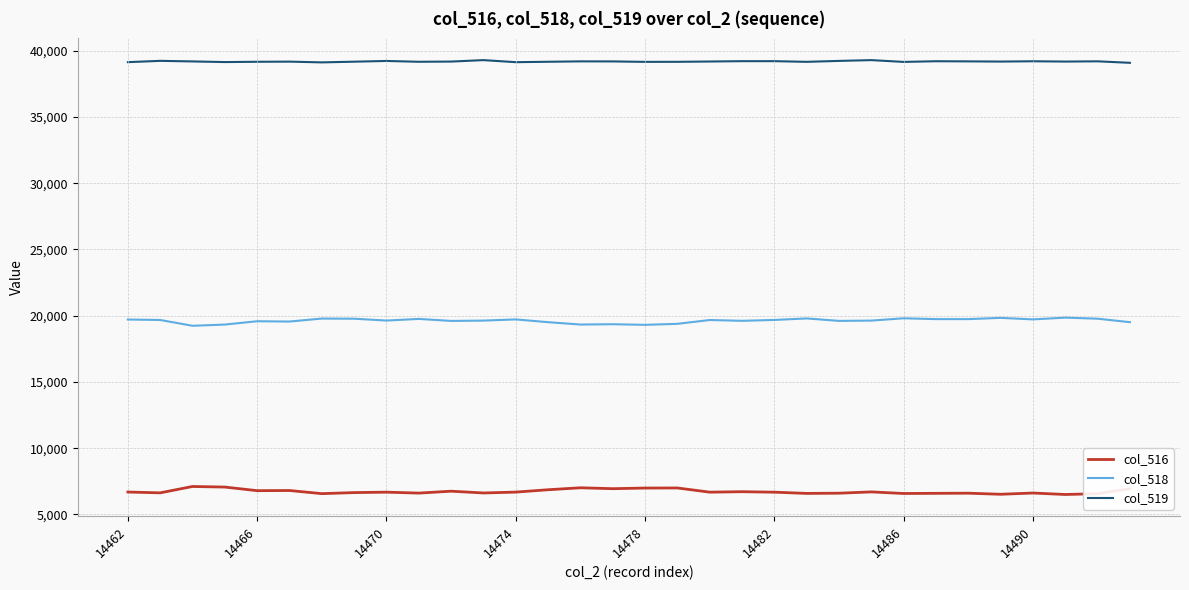

How many lines are shown in the chart?

3